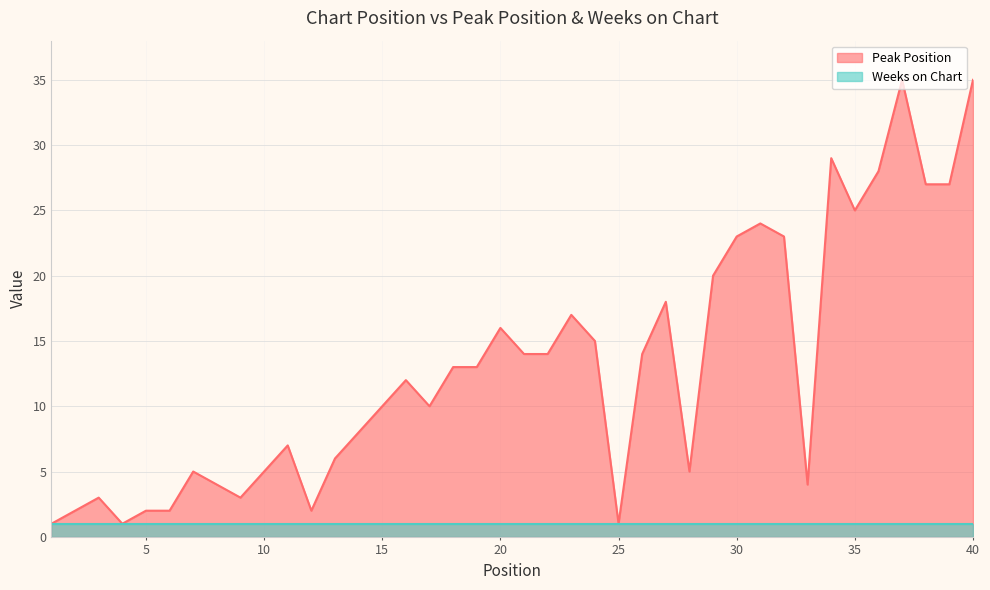

The value at 6 is 2. True or false?

True